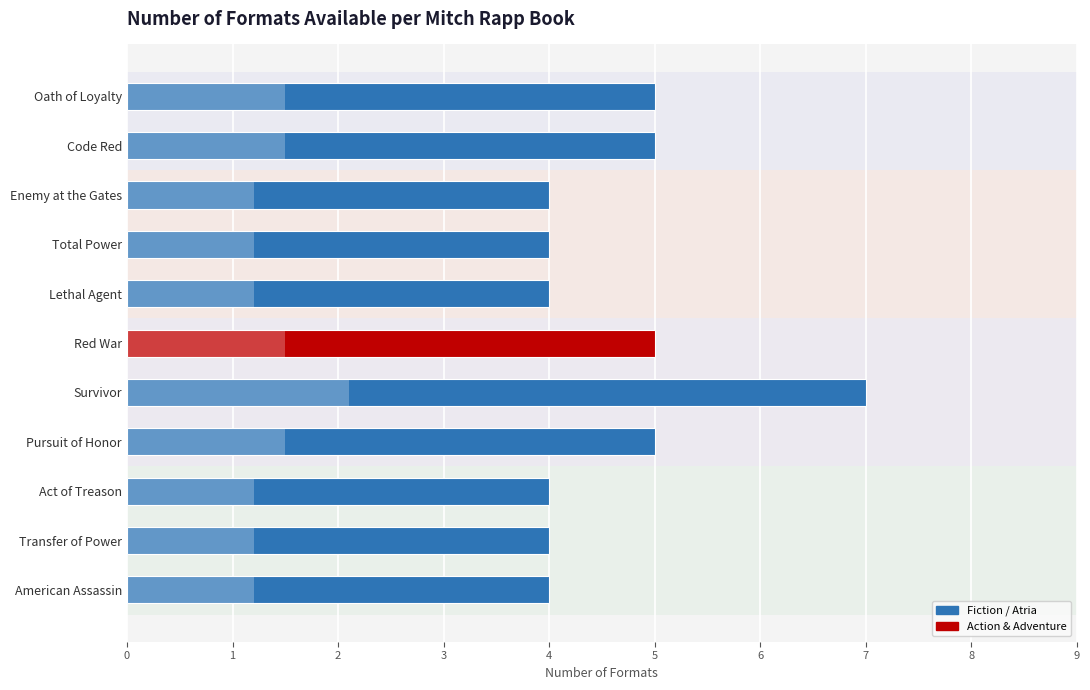

Count the values in the range 4 to 5.

10